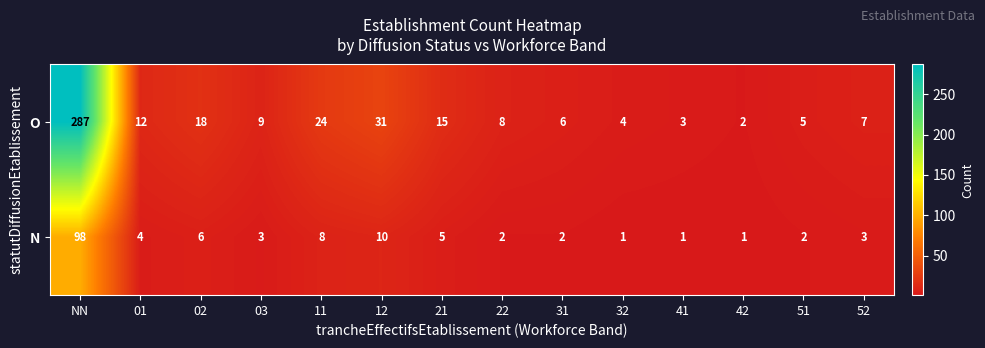

Rank the series at 11 from lowest to highest value.

N, O